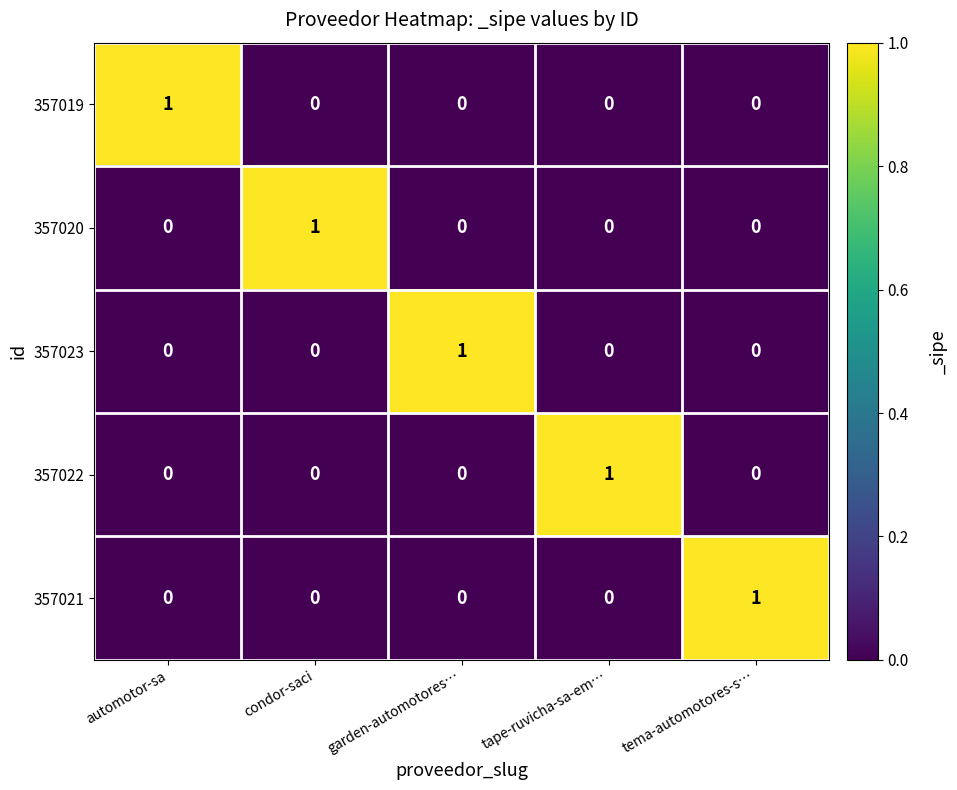

Which category has the highest value in the 357023 series?

garden-automotores…